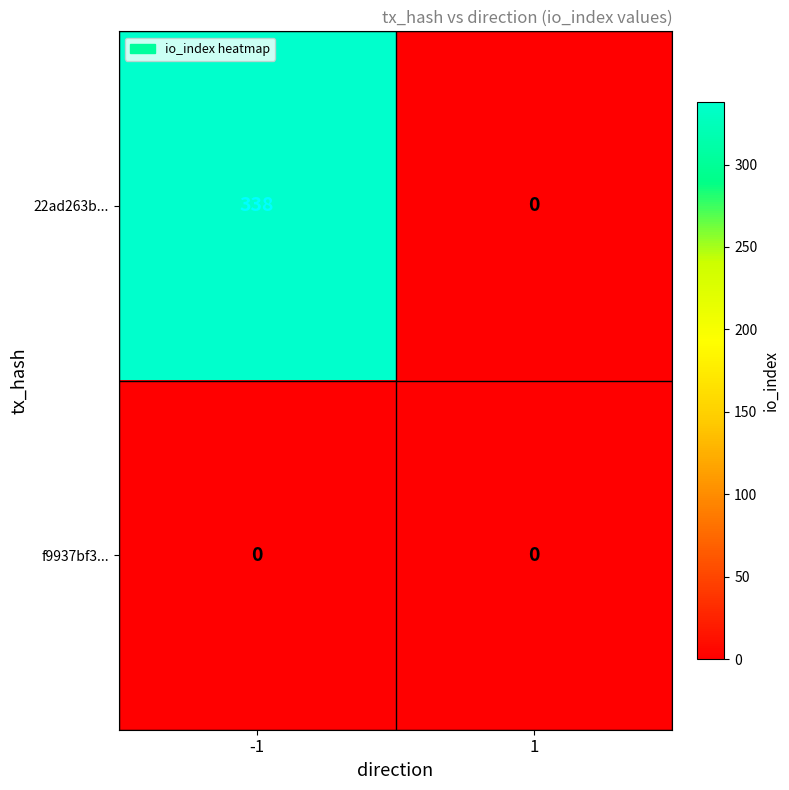

Between -1 and 1, which series saw the biggest shift?

22ad263b...